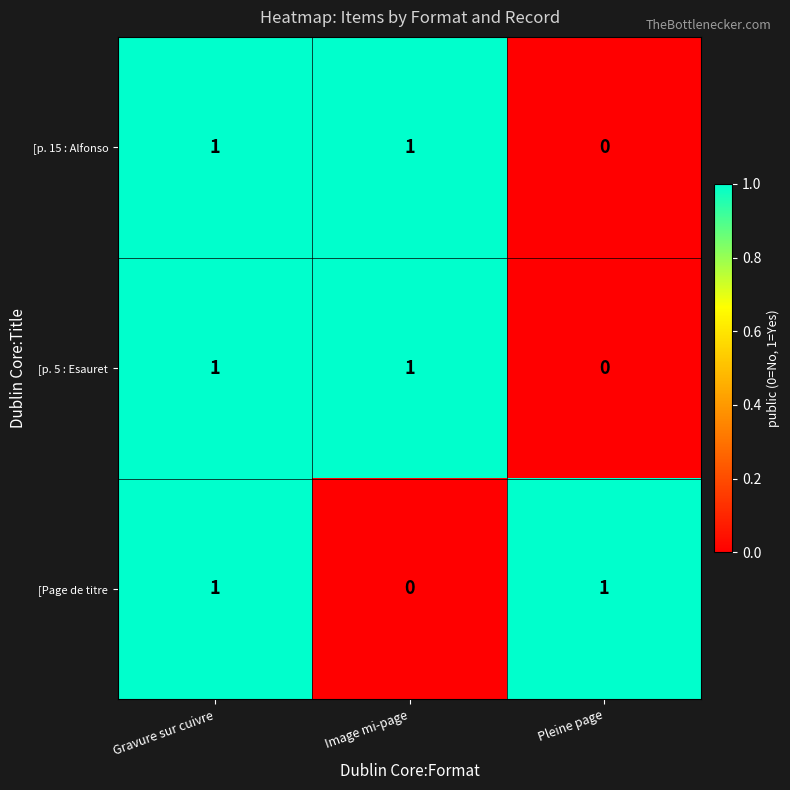

How many [p. 15 : Alfonso values are between 0 and 1?

3